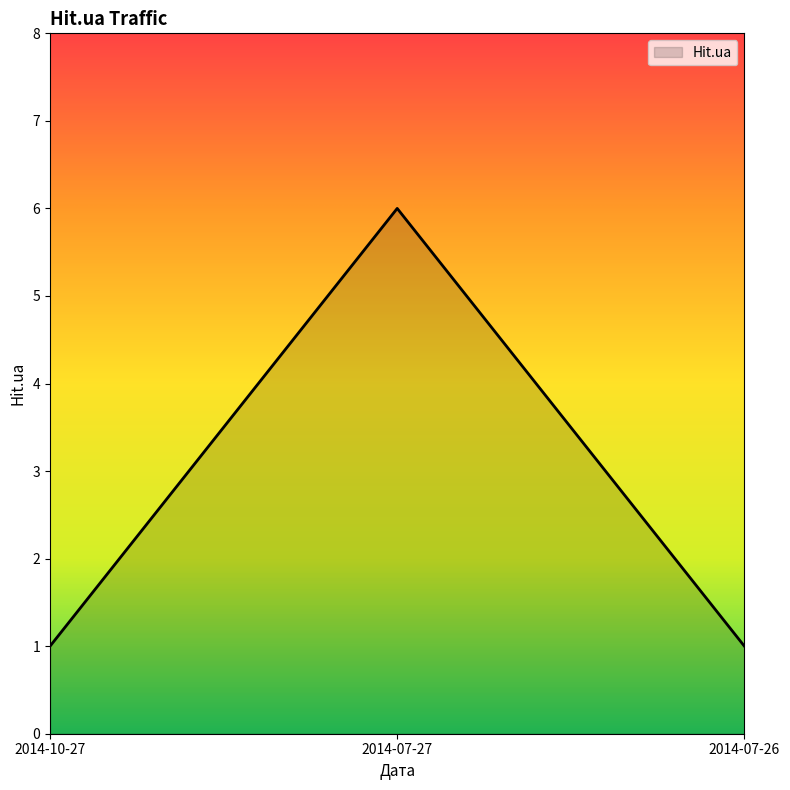

What is the ratio of the value at 2014-10-27 to the value at 2014-07-27?

0.2